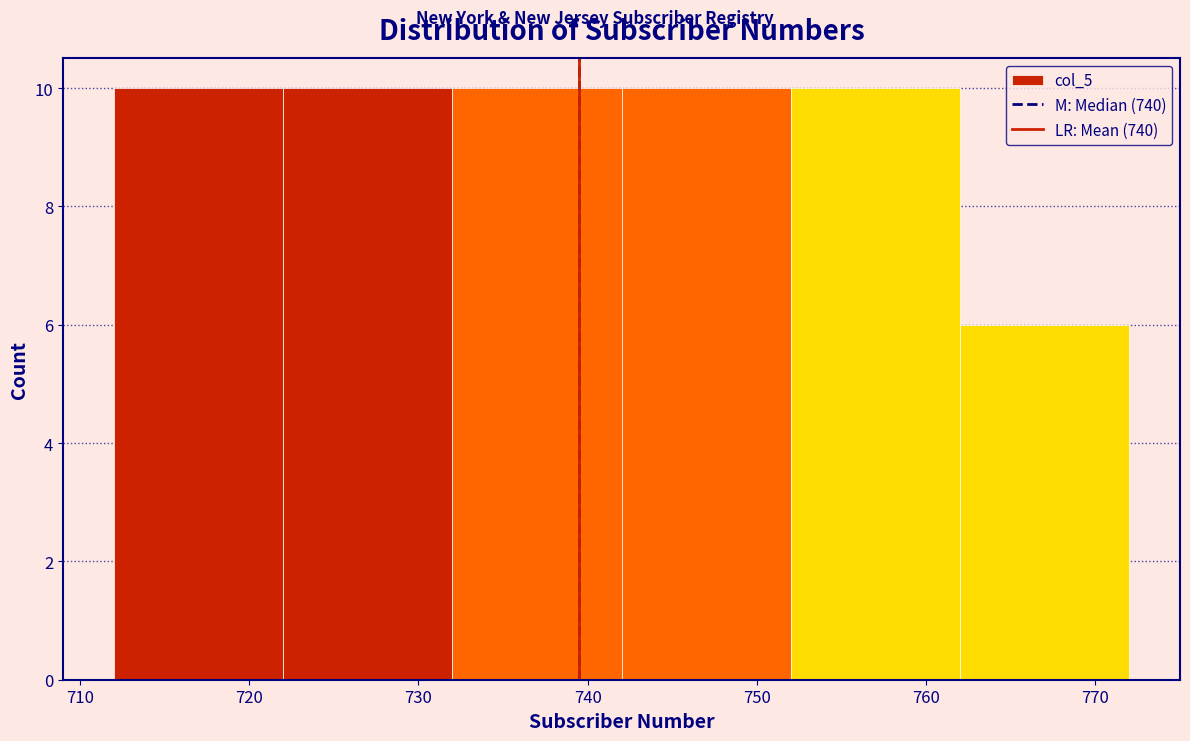

What is the height of the bar covering 712 to 722 on the x-axis? The values are not printed on the chart, so give them approximately, as read against the axis.

10